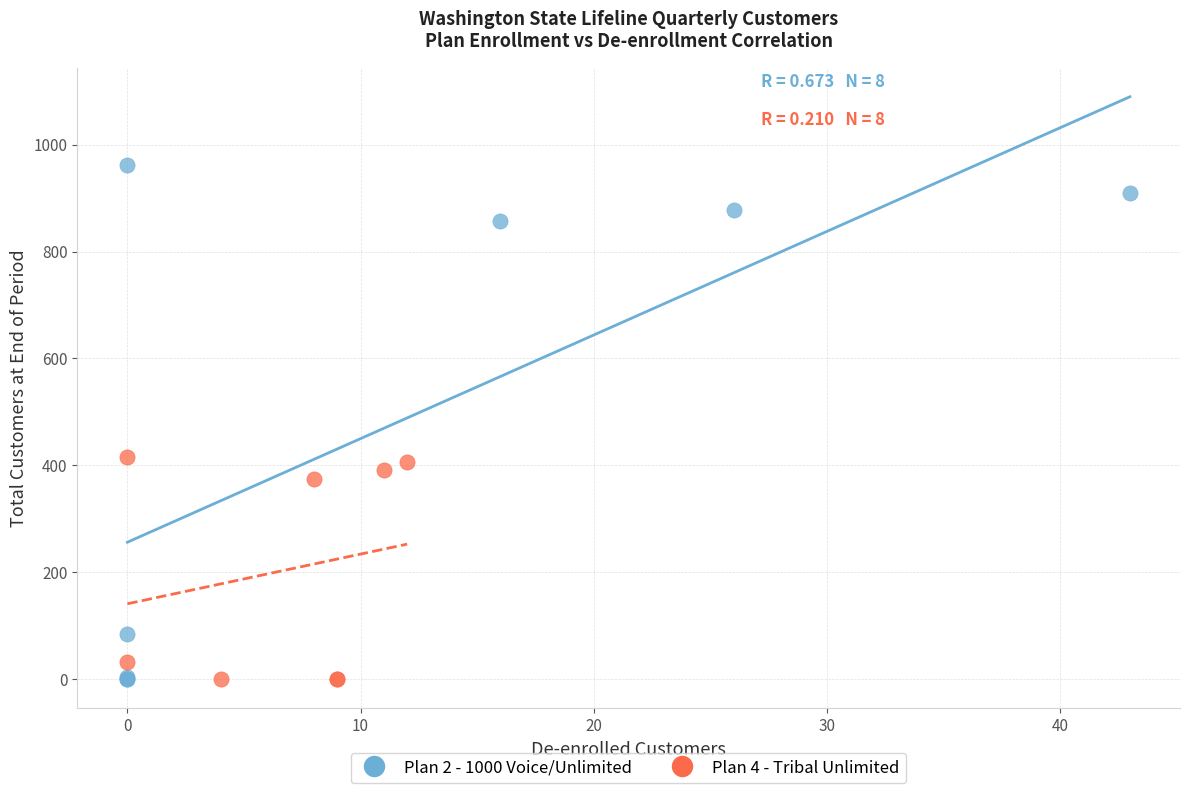

Which series contains the highest Y value?

Plan 2 - 1000 Voice/Unlimited